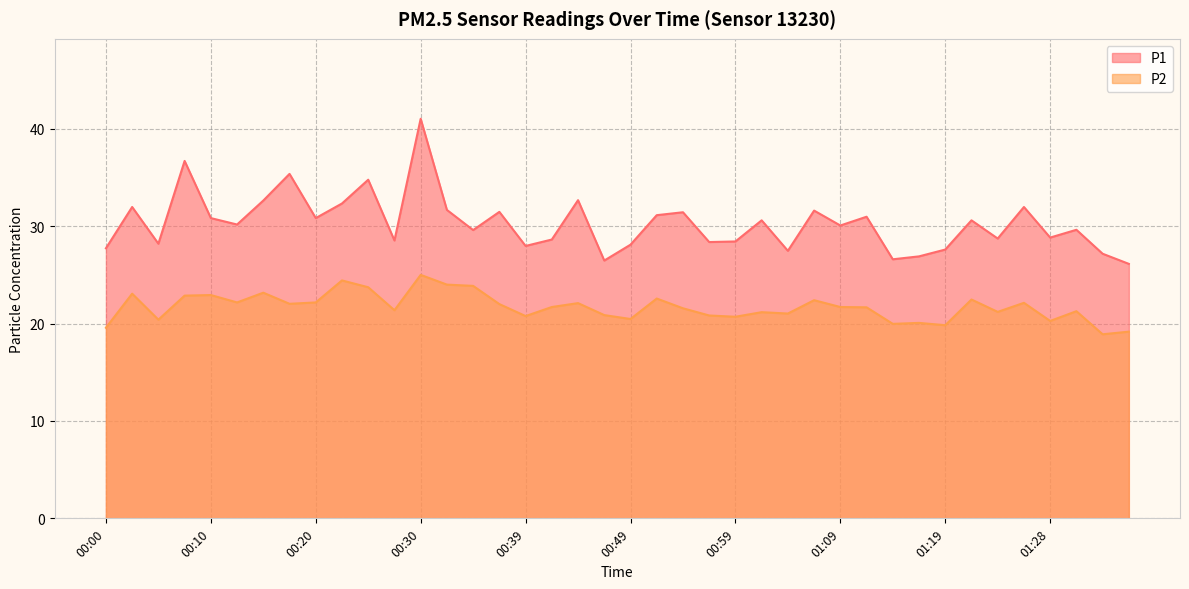

At which category does P1 reach its first local valley?

00:05